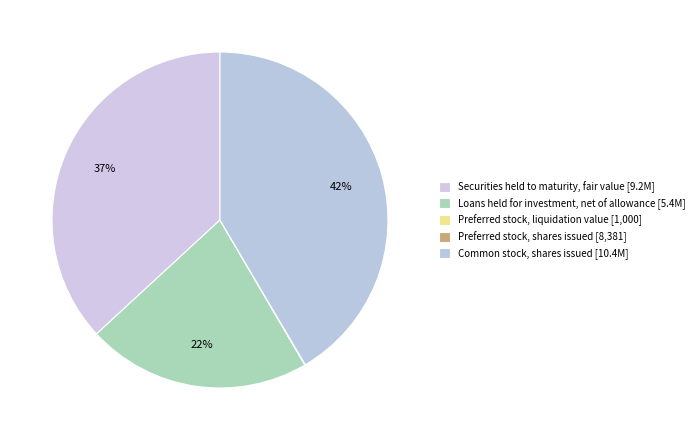

To the nearest percent, what is the difference between the largest and smallest slice percentages?

42%